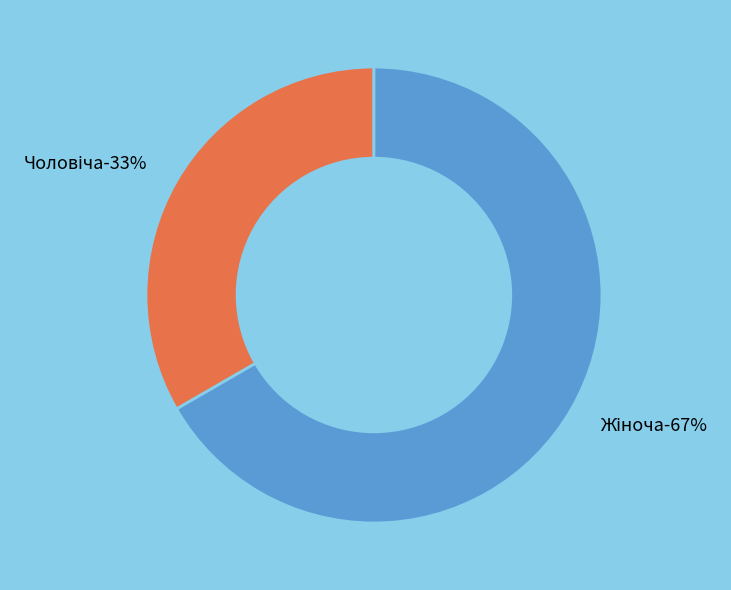

What portion of the pie excludes Чоловіча?

66.7%